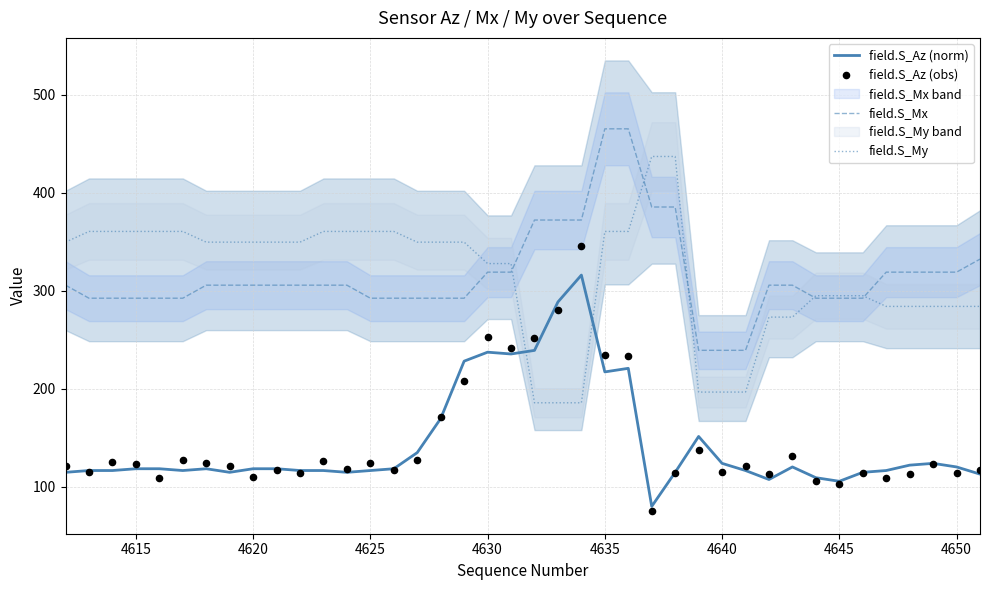

The field.S_Mx series shows 319.1 at 4630. True or false?

True